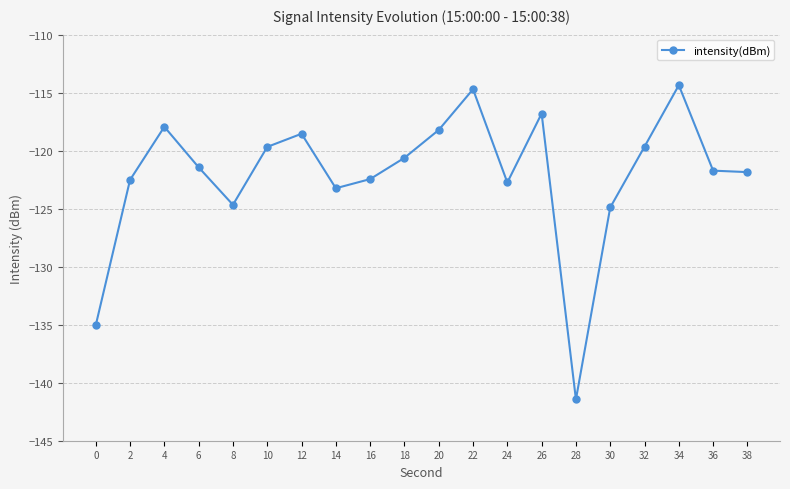

What is the average value?

-122.1